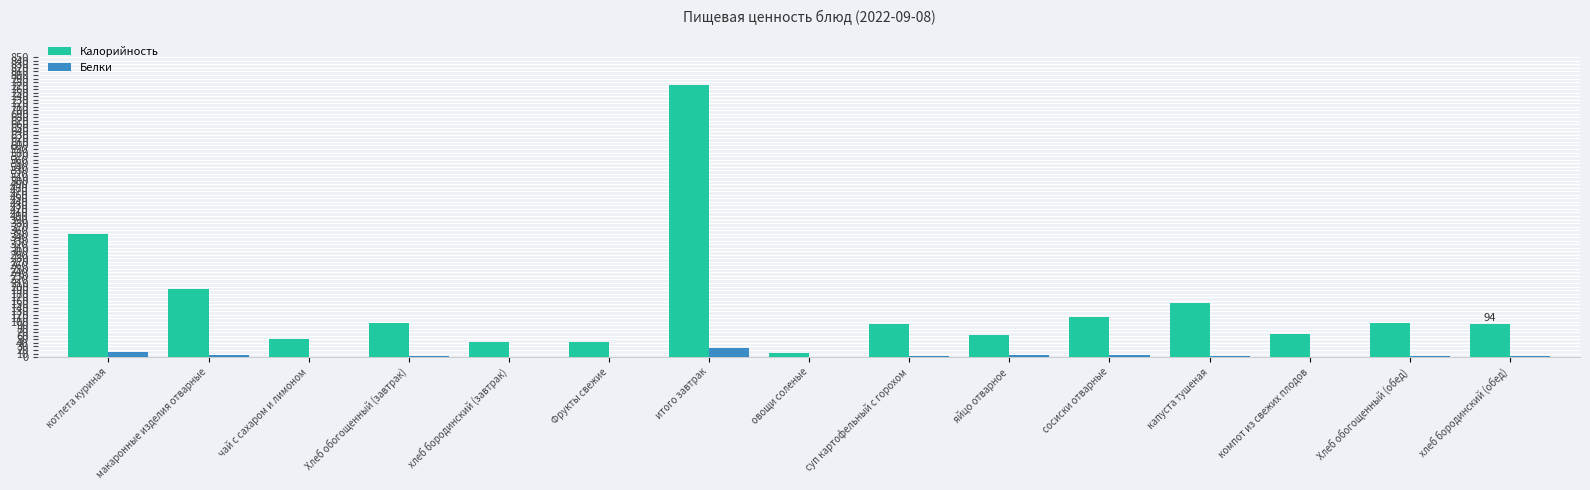

What is the sum of all Калорийность values?

2234.6